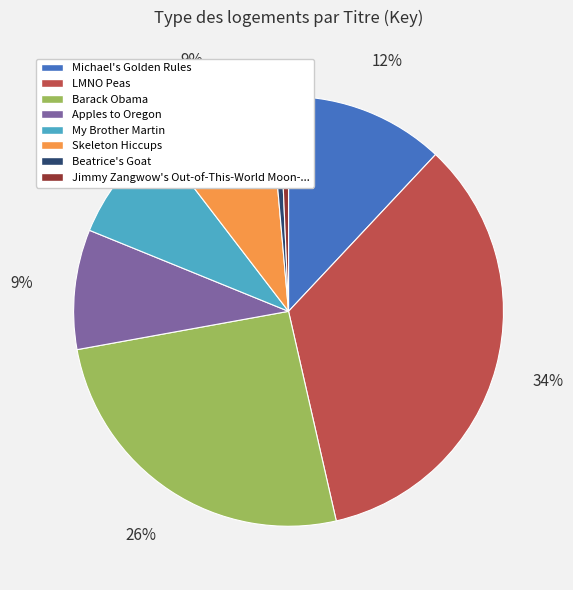

True or false: Beatrice's Goat accounts for 1% of the total.

True